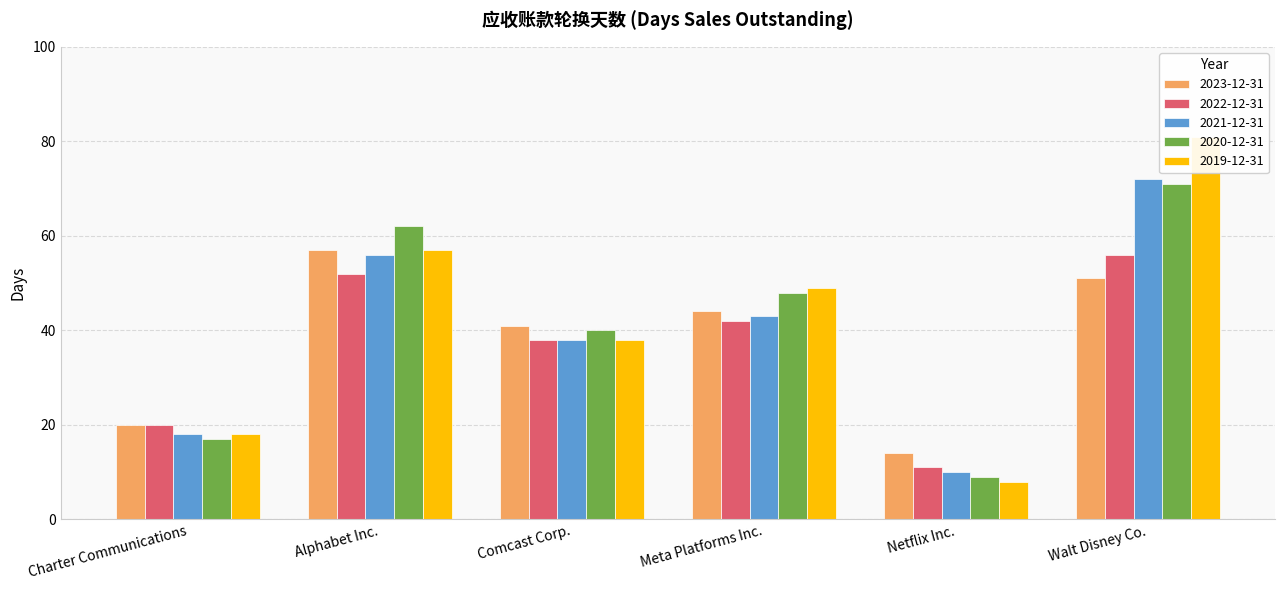

Which series changed the most between Alphabet Inc. and Comcast Corp.?

2020-12-31